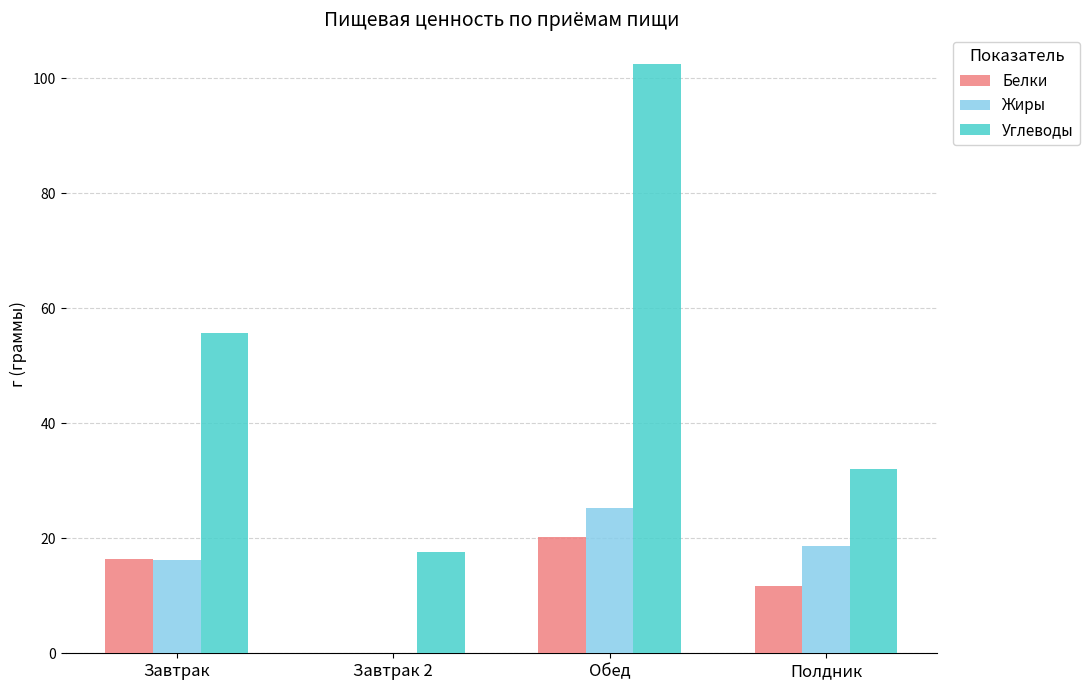

What is the sum of the Углеводы values at Обед and Завтрак?

158.2